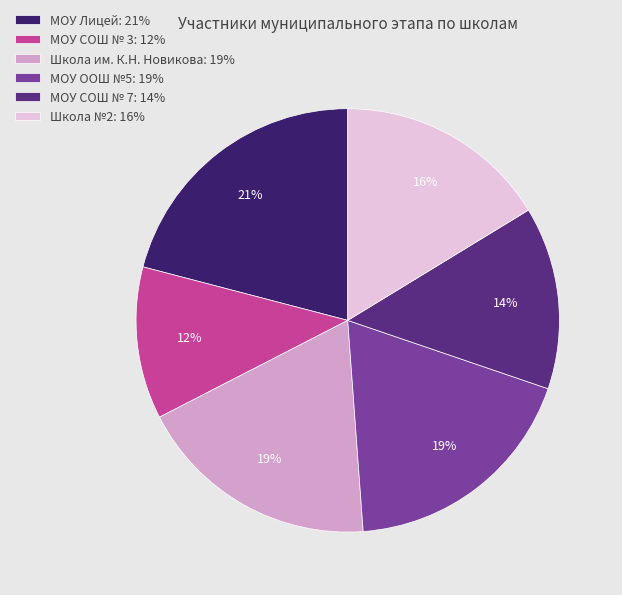

What is the ratio of the value at МОУ Лицей to the value at МОУ СОШ № 3?

1.8